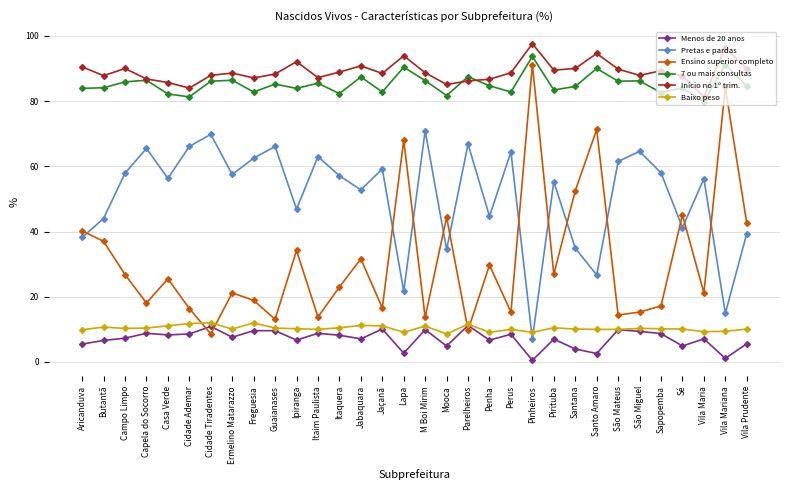

At which label does Pretas e pardas first exceed 57?

Campo Limpo